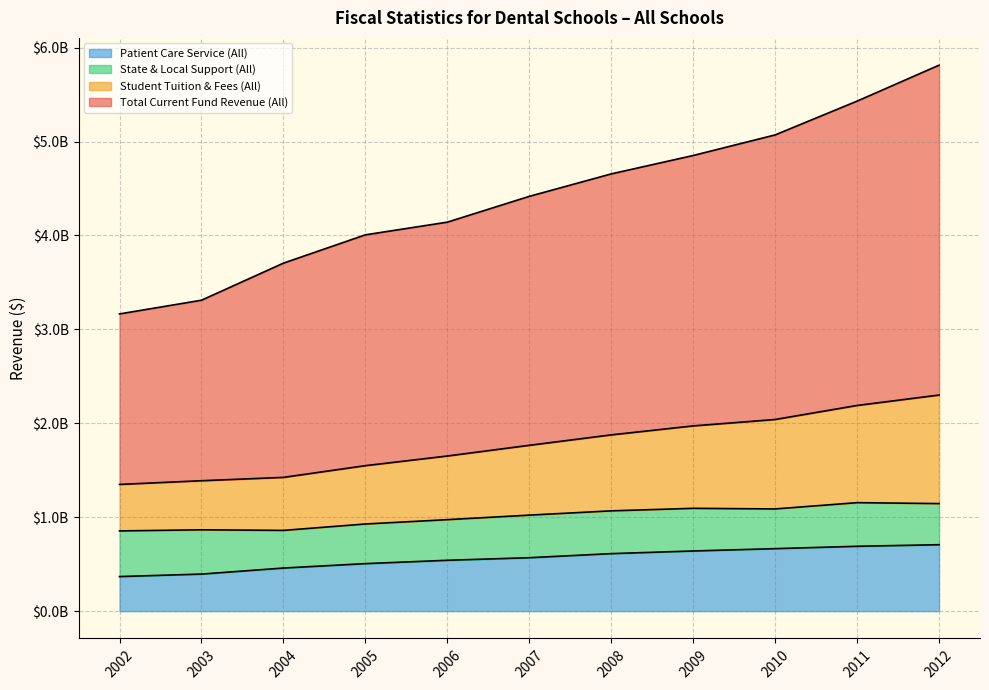

Which has a higher value, 2003 or 2004?

2004